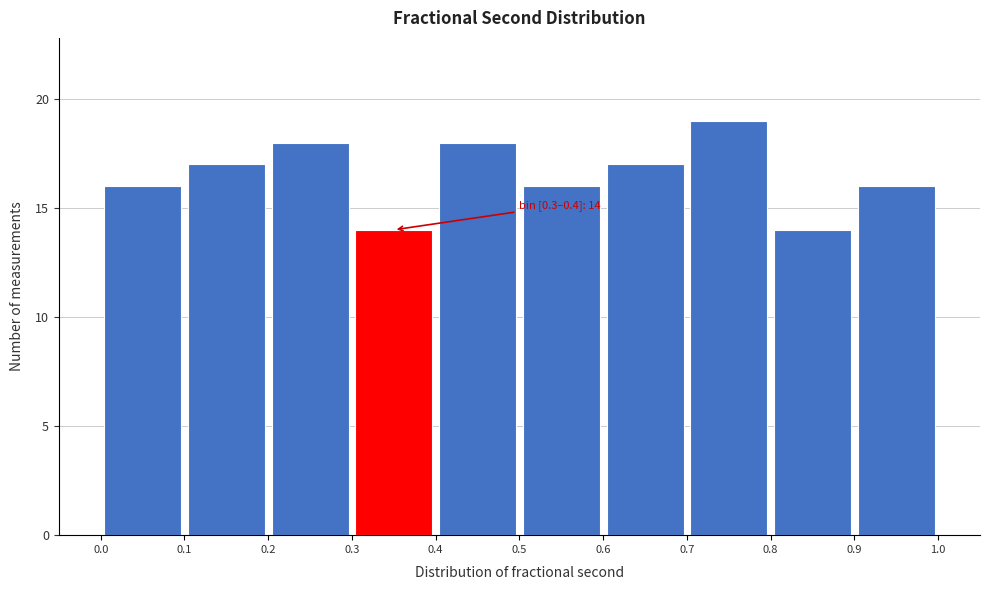

Which range on the x-axis has the tallest bar?

0.7 to 0.8